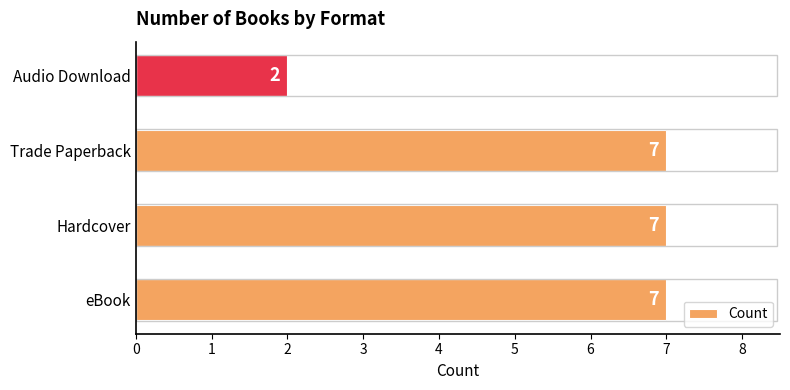

Reading bottom to top, extract all data points from this chart.

eBook=7	Hardcover=7	Trade Paperback=7	Audio Download=2